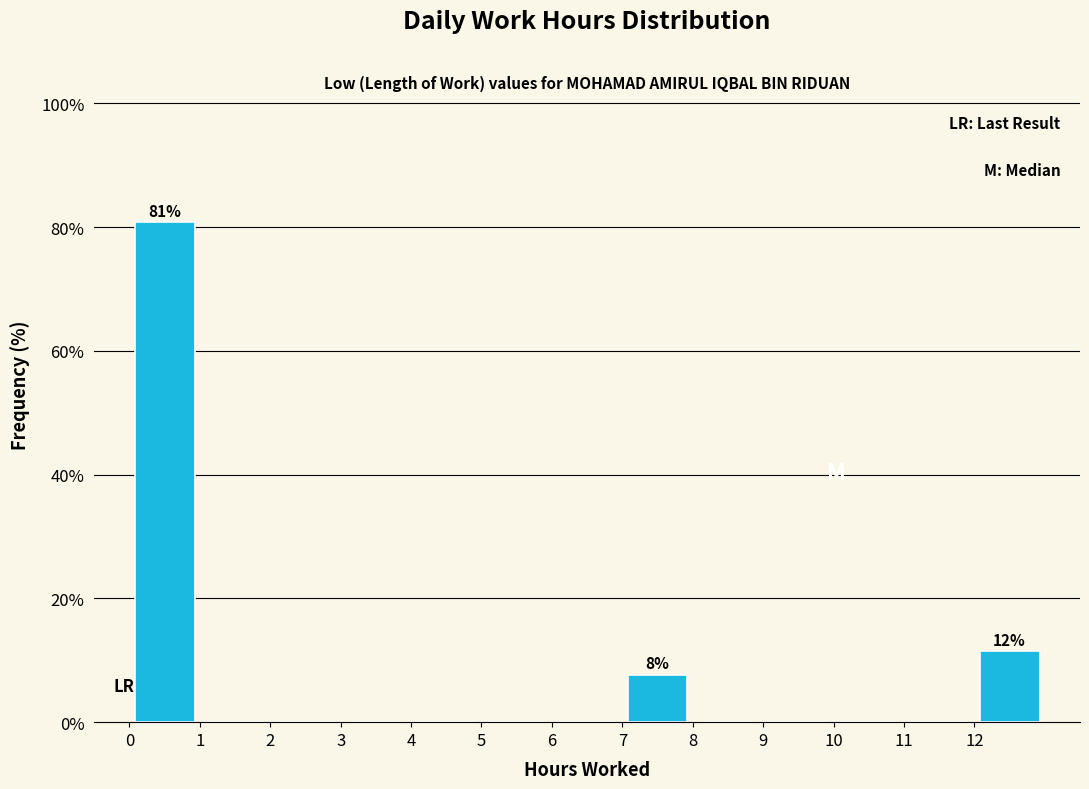

Which range on the x-axis has the tallest bar?

0 to 1